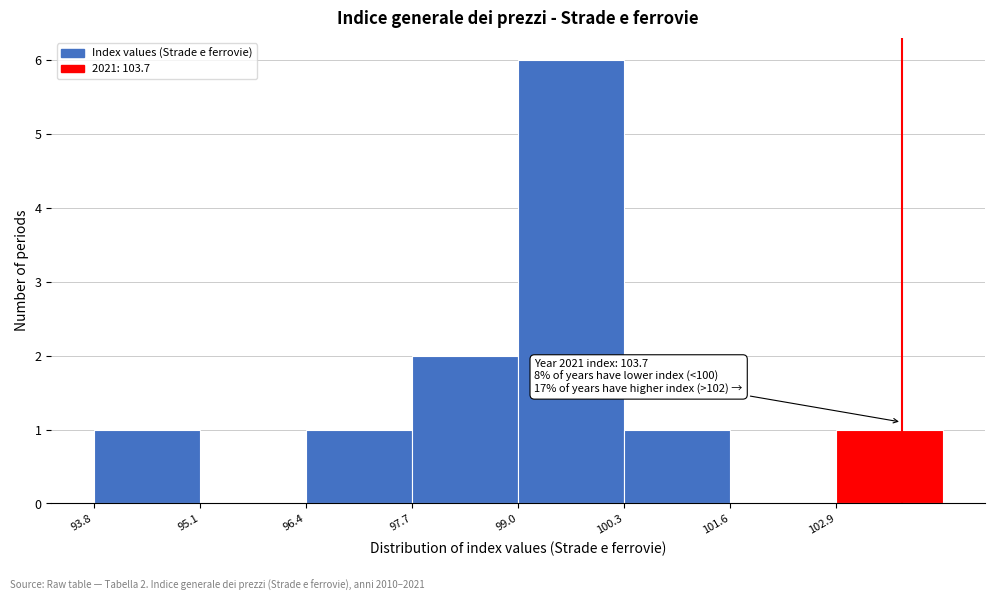

Which range on the x-axis has the tallest bar?

99.0 to 100.3